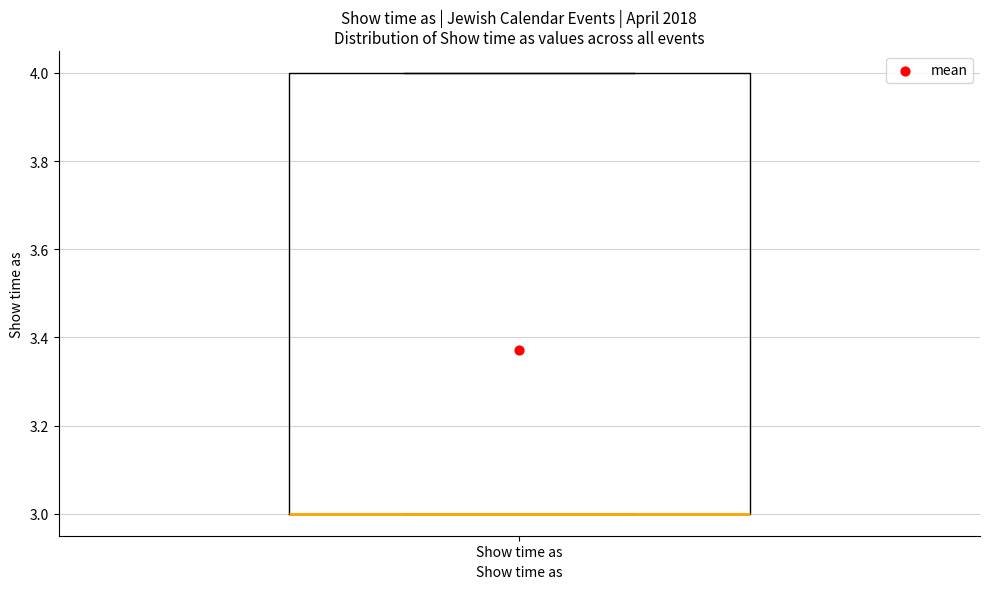

Read this box plot against the y-axis: the position of the median line, the range covered by the box, and the ends of both whiskers. The values are not printed on the chart, so give them approximately, as read against the axis.

median 3 (drawn on the box's lower edge), box 3 to 4, whiskers 3 to 4